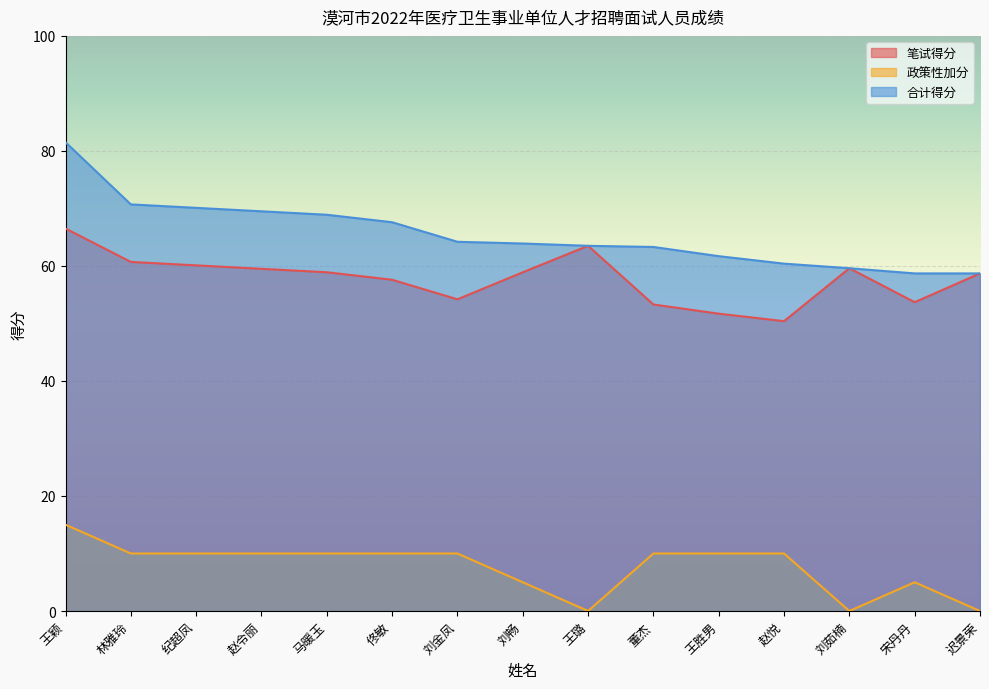

What is the difference between the highest and lowest values at 王胜男?

51.7